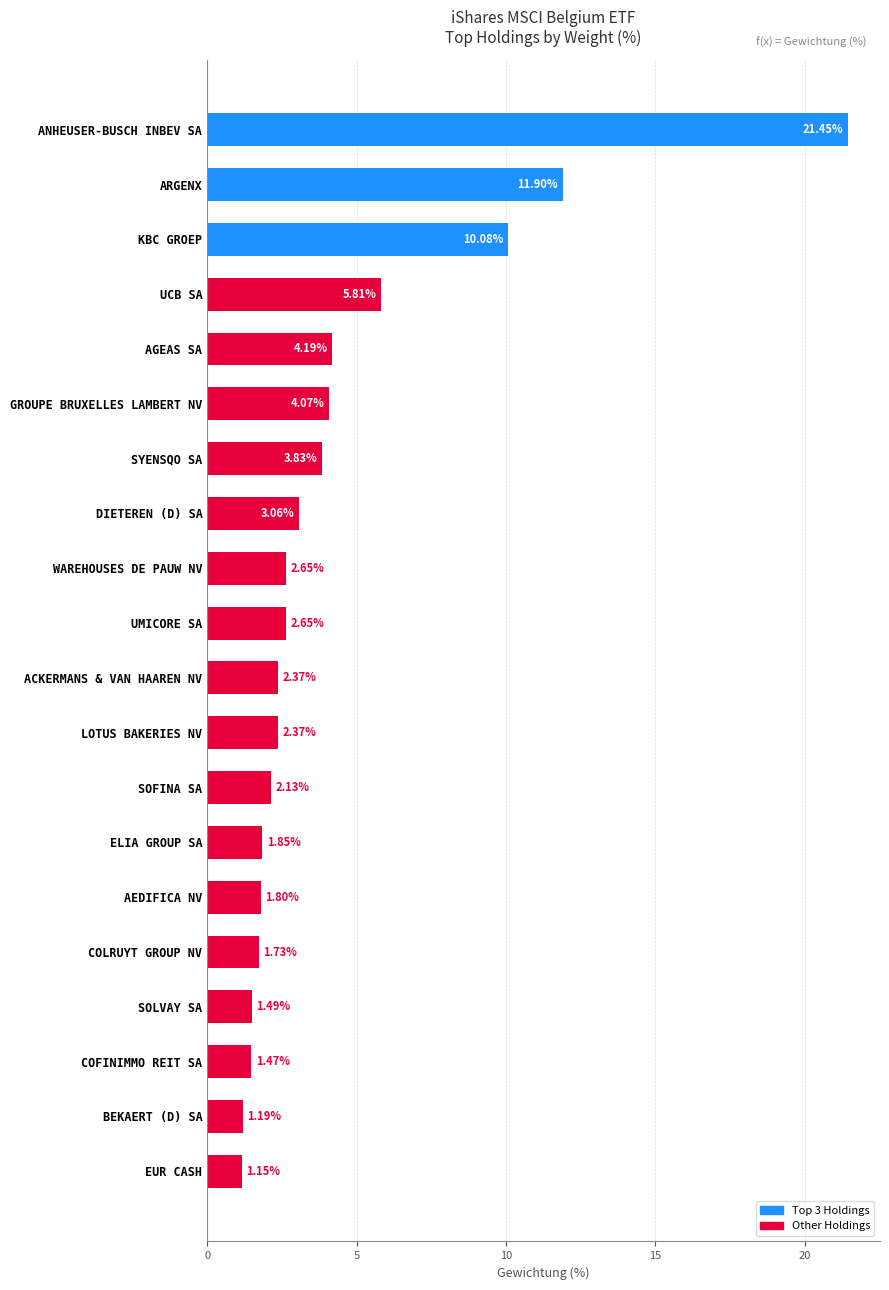

Approximately how many times larger is the value at WAREHOUSES DE PAUW NV compared to KBC GROEP?

0.3